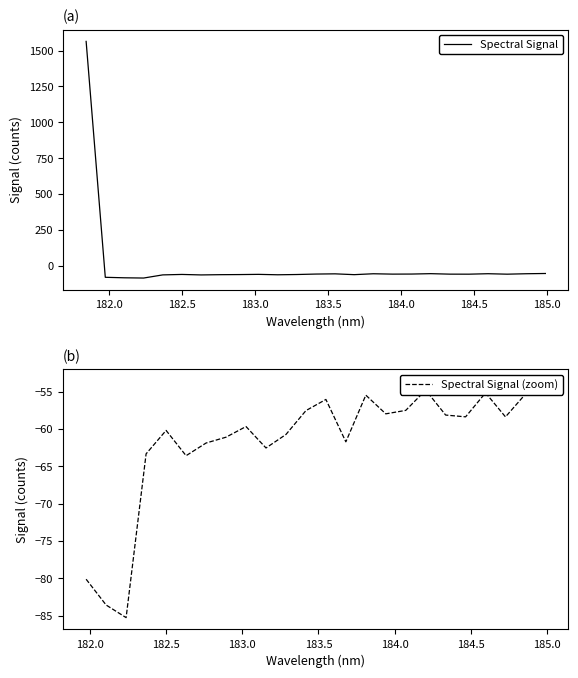

Rank the categories by value from highest to lowest.

181.8418, 184.9911297472, 184.2046578328, 184.5979655002, 184.8600909338, 183.811206745, 183.5488263418, 184.0735234058, 183.4176122368, 183.9423730432, 184.3357763242, 184.46687888, 184.7290361848, 183.0238743082, 182.498667305, 183.2863821962, 182.8925964608, 183.6800245112, 182.7613026778, 183.15513622, 182.3673257152, 182.6299929592, 181.9732053322, 182.1045947288, 182.2359681898